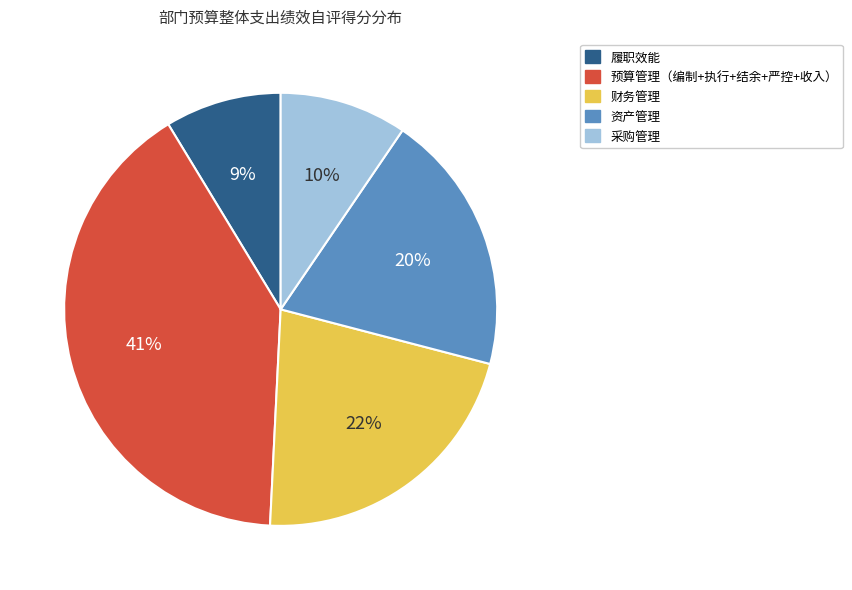

Does any single category account for the majority?

No